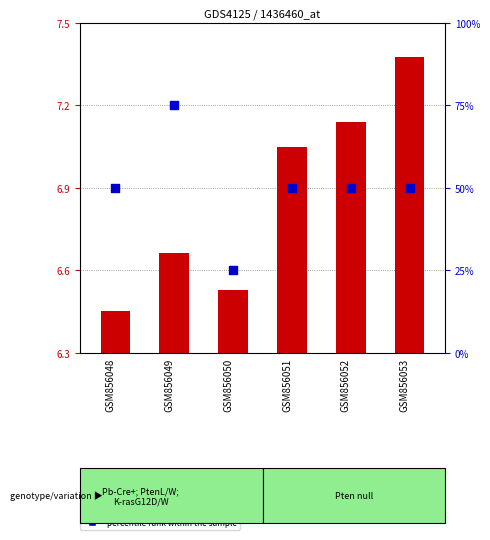

Which series reaches the minimum Y coordinate?

transformed count